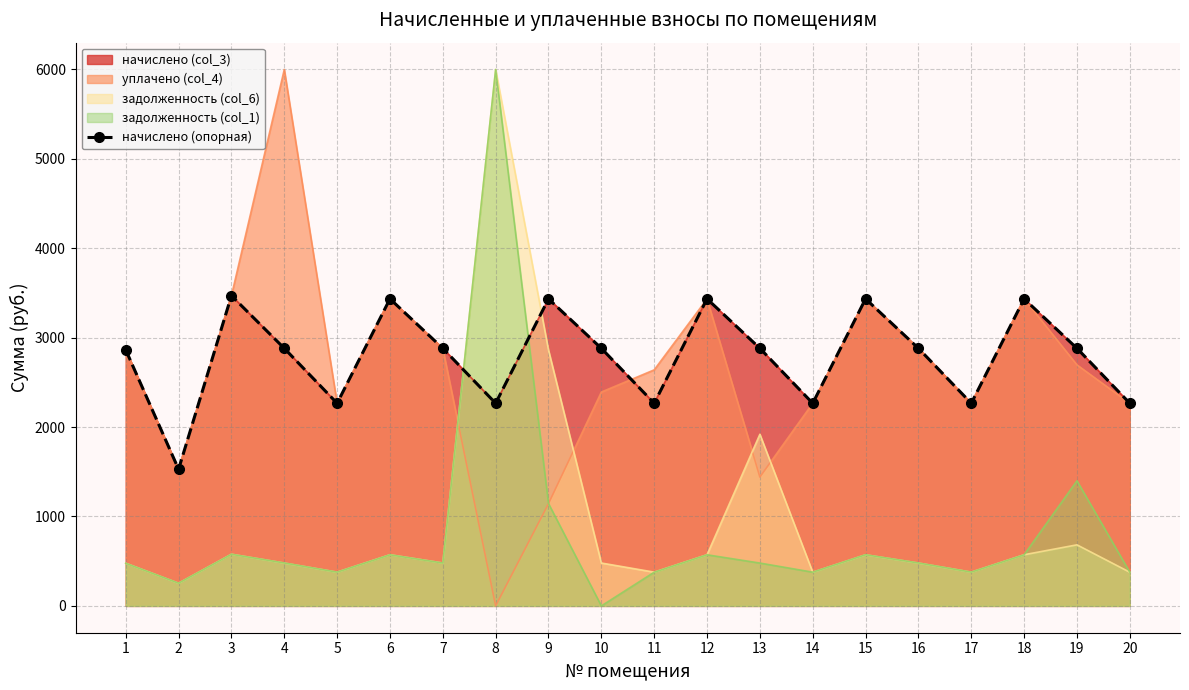

Rank the categories by value from highest to lowest.

3, 6, 9, 12, 15, 18, 4, 7, 10, 13, 16, 19, 1, 5, 8, 11, 14, 17, 20, 2